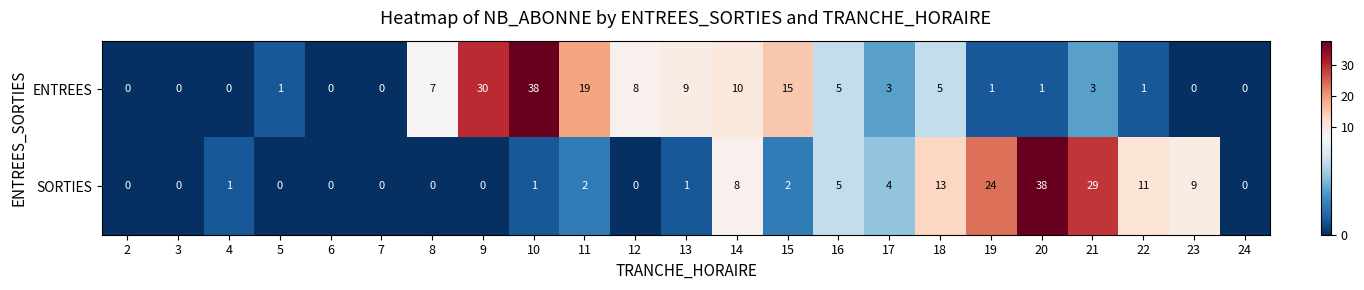

How many values in the ENTREES series are below 3?

11